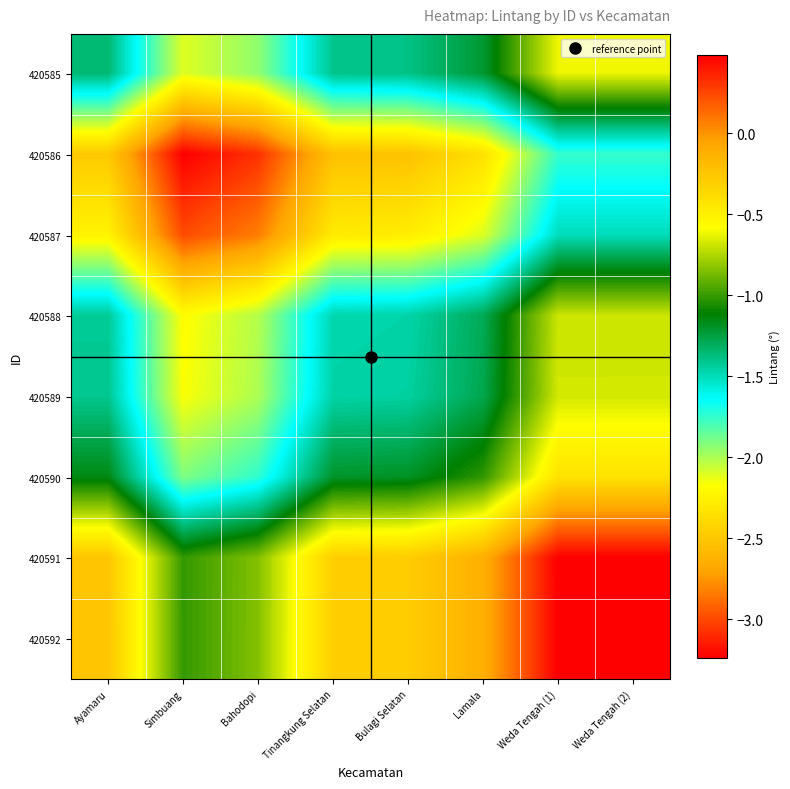

Which category has the lowest value across all series?

Simbuang